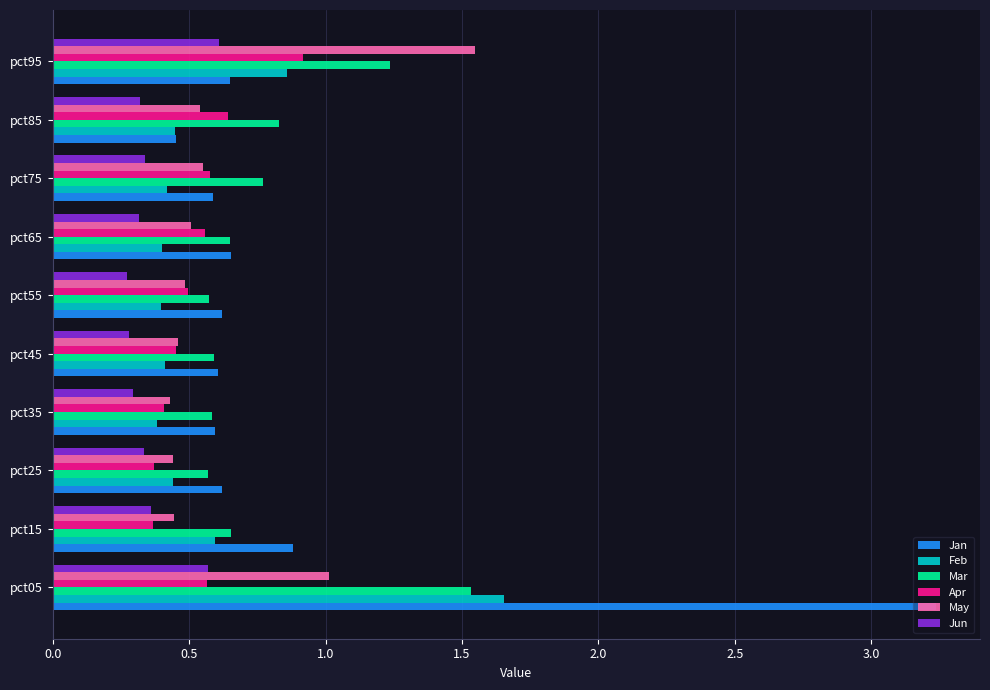

At which label does Jan reach its minimum?

pct85